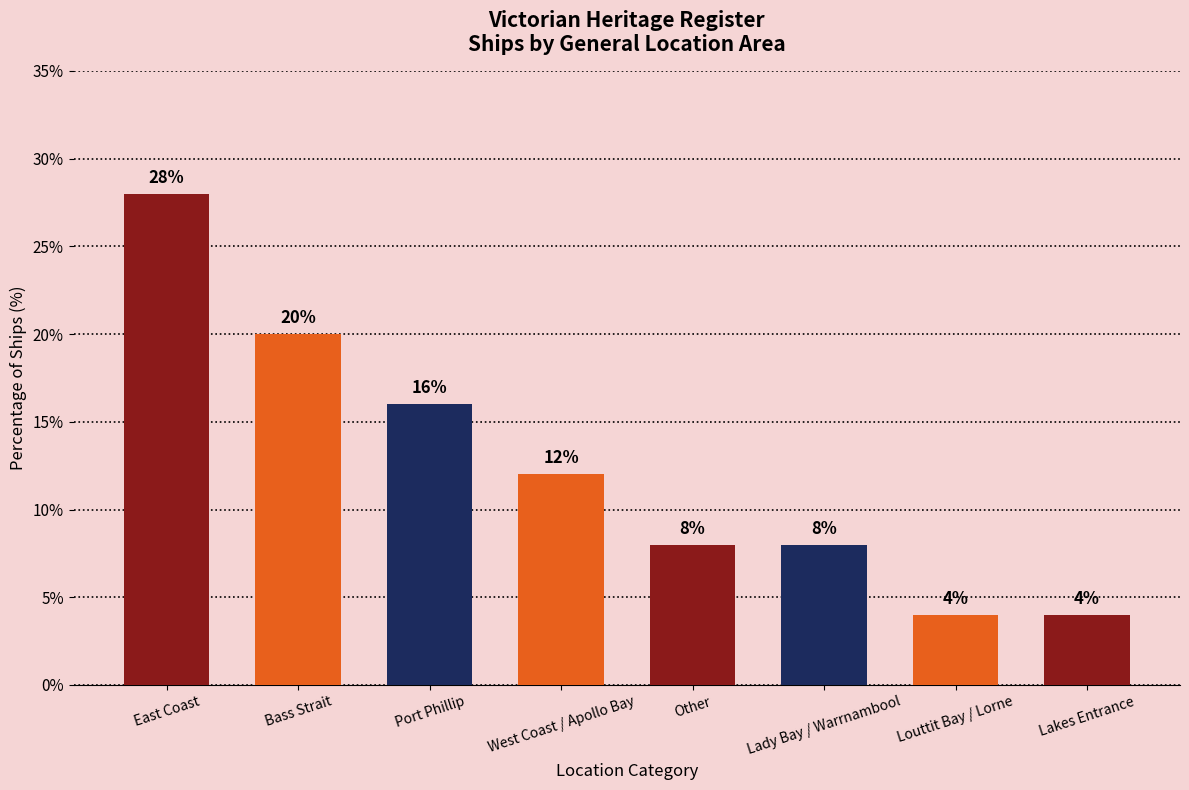

What is the difference between the maximum and second lowest values?

24.0